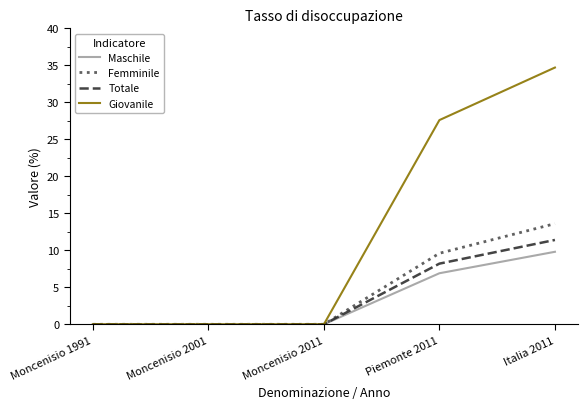

What position from the left is Moncenisio 2001?

2